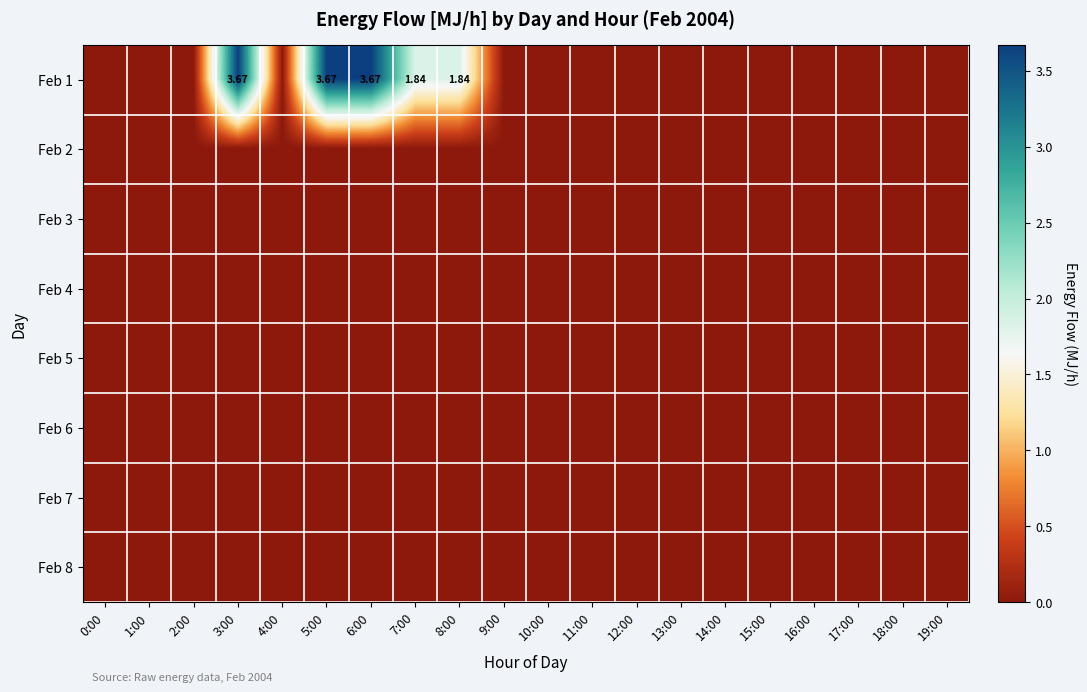

What is the greatest value displayed?

3.7